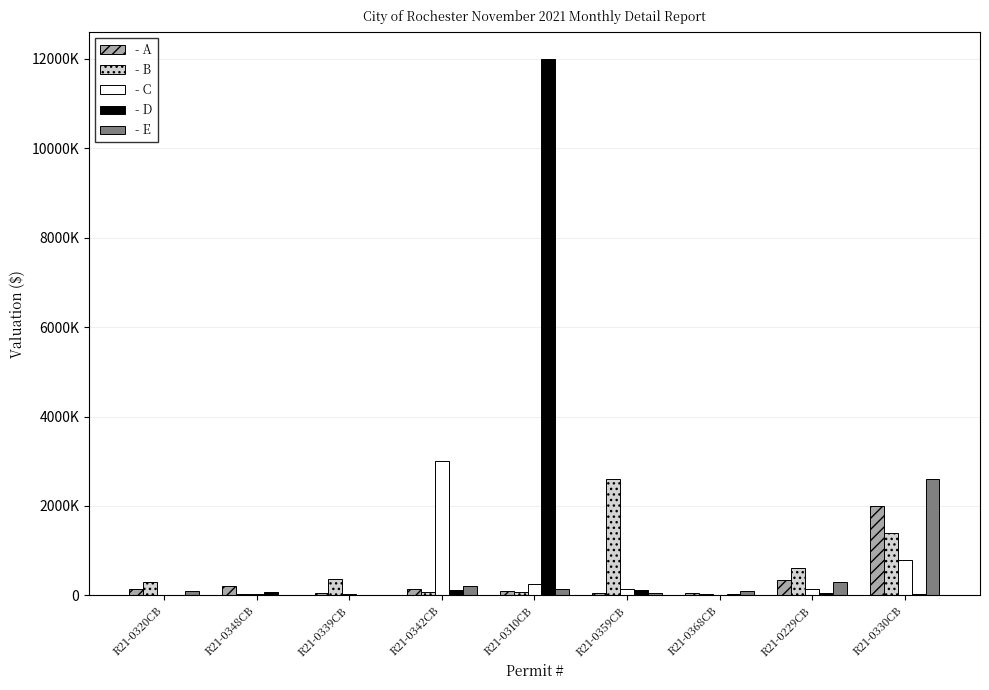

What is the maximum value shown in the chart?

12000000